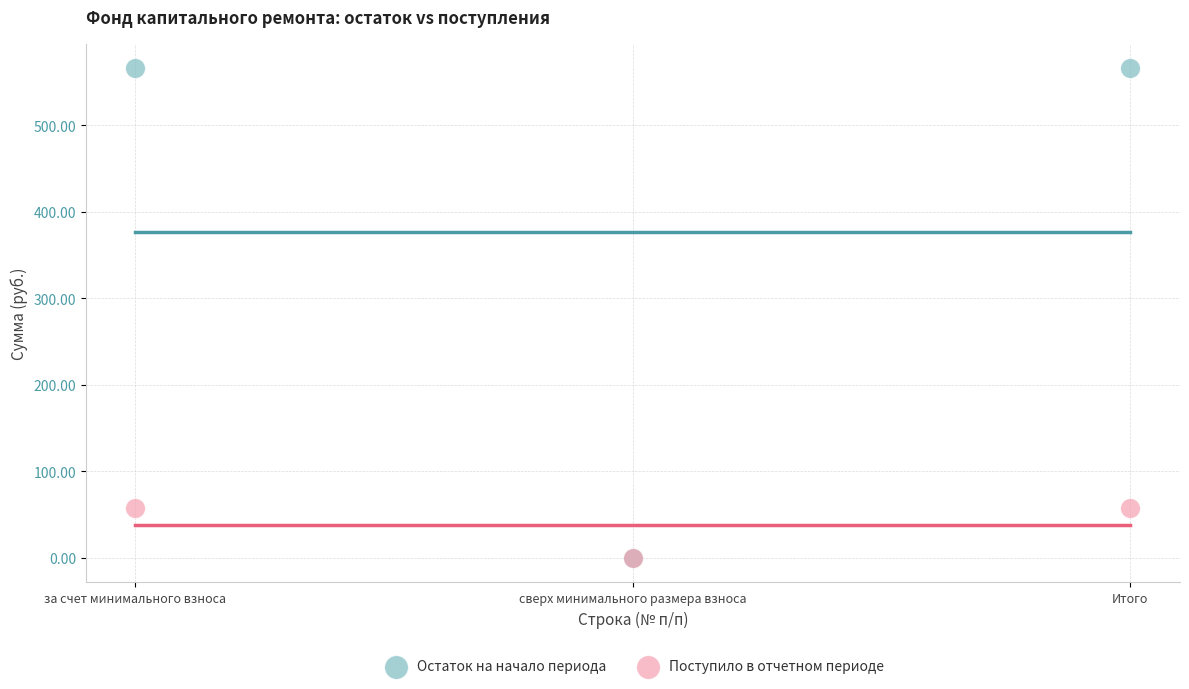

Which series has the widest spread of Y values?

Остаток на начало периода